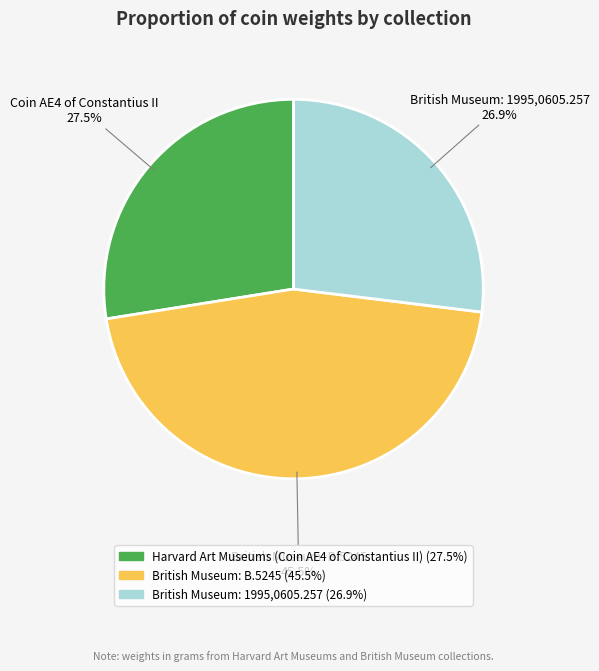

Does any single category account for the majority?

No